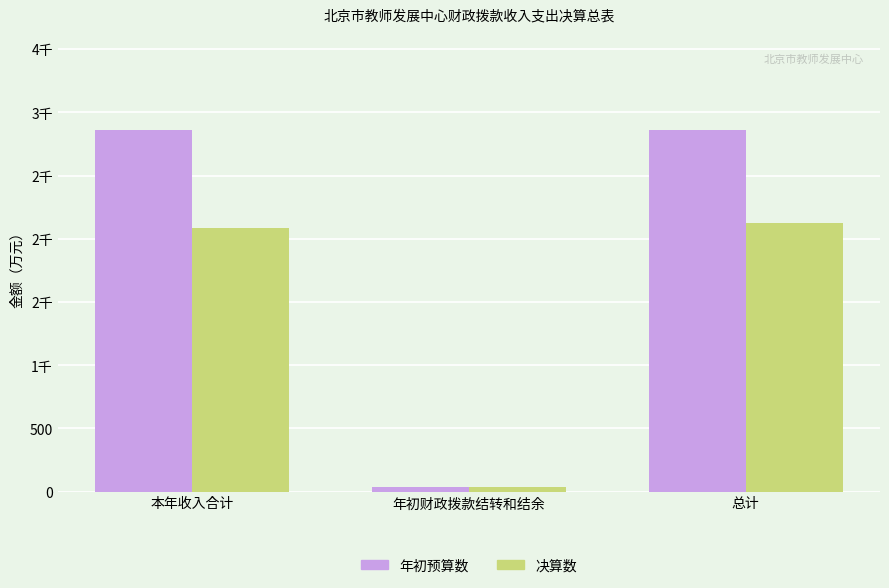

What is the sum of the 年初预算数 values at 年初财政拨款结转和结余 and 总计?

2897.6